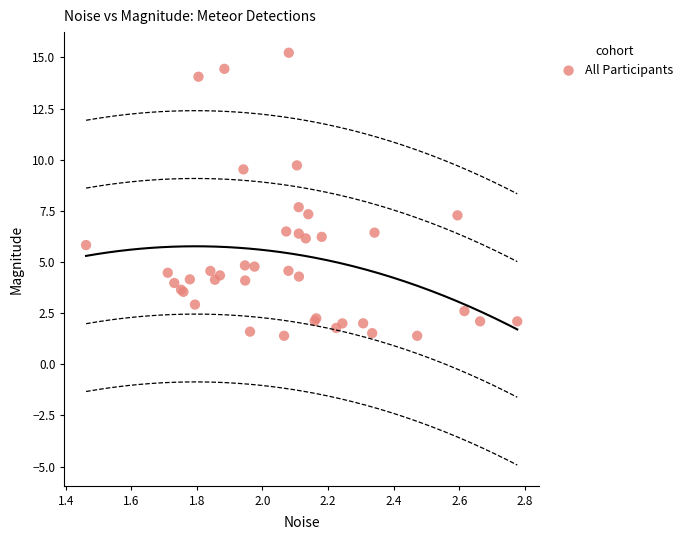

What Y value in the scatter plot is closest to 8?

7.7